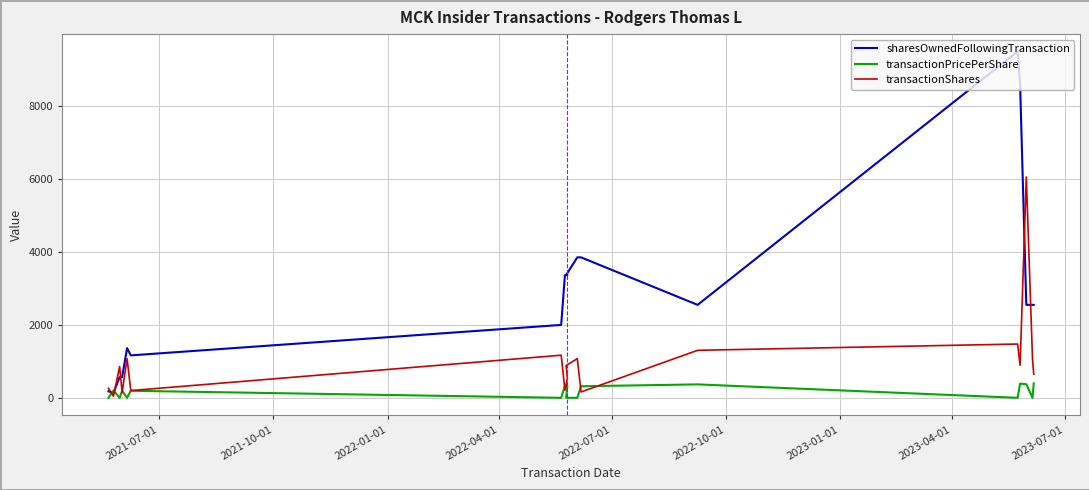

Which series has the largest total across all categories?

sharesOwnedFollowingTransaction